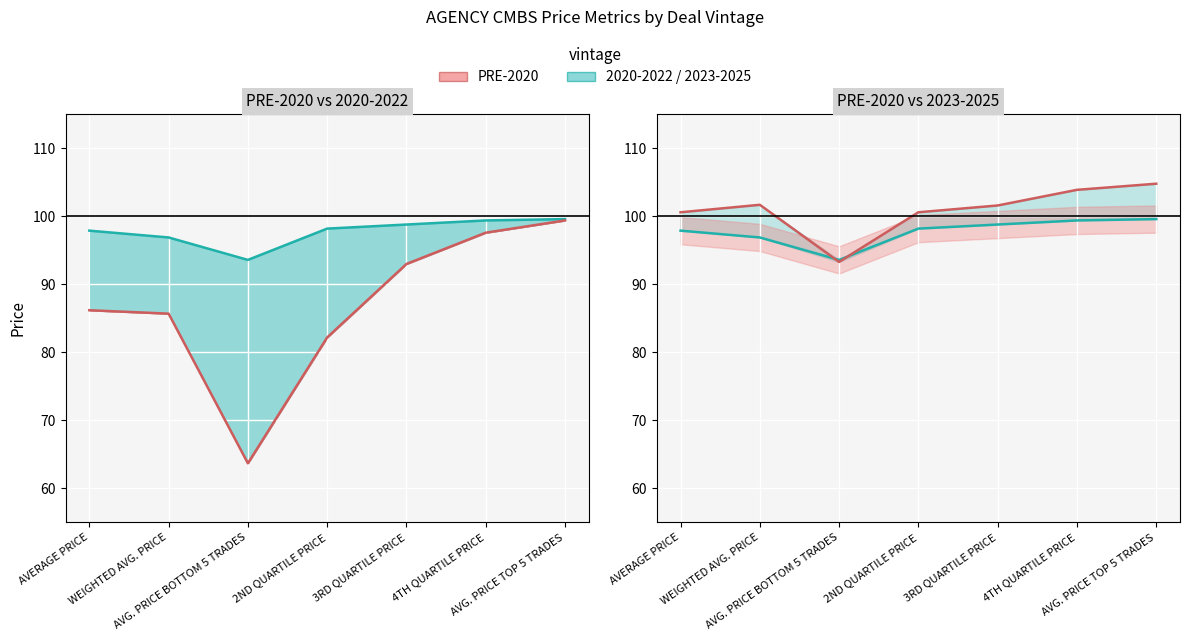

What is the spread (max minus min) of values at AVERAGE PRICE?

14.4